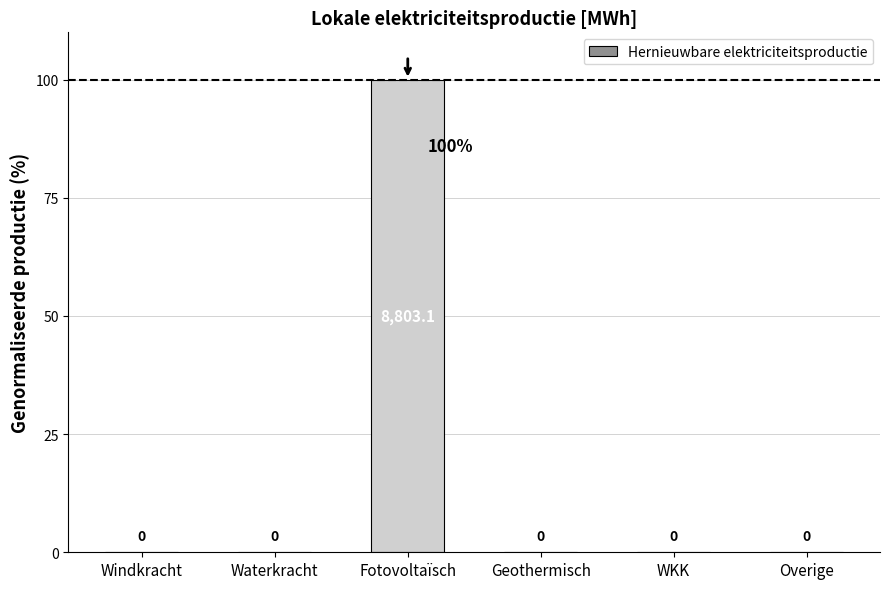

The chart shows a value of -69 at Waterkracht. True or false?

False